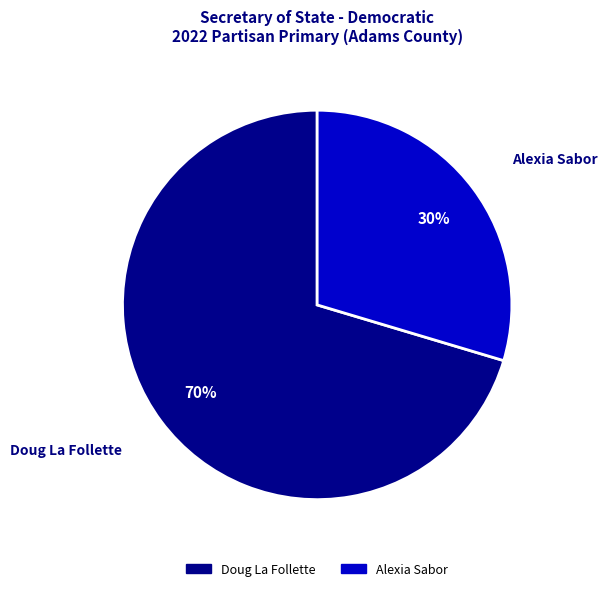

Does any single category account for the majority?

Yes